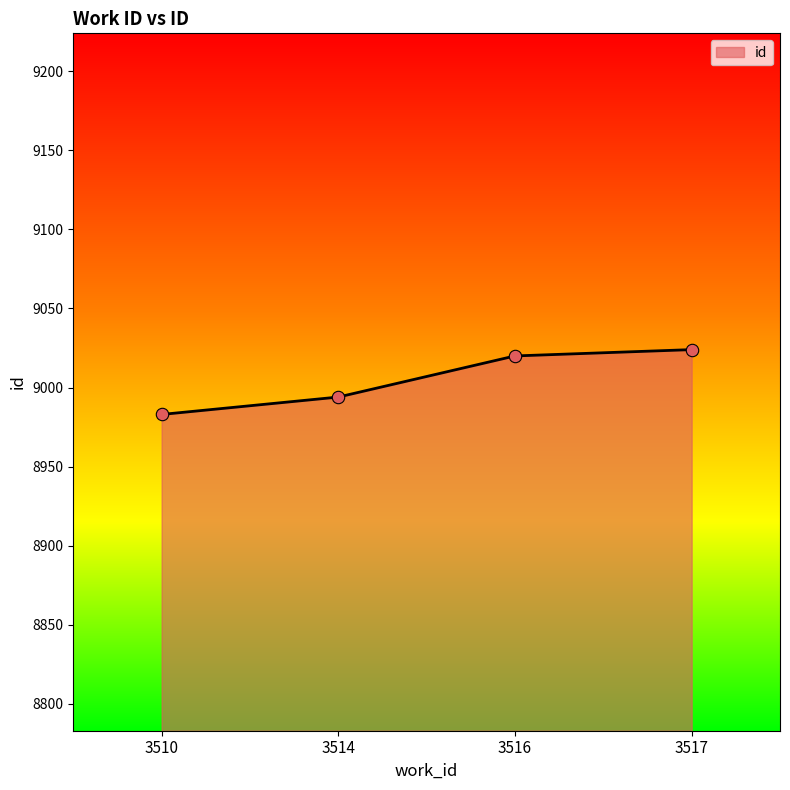

Between 3510 and 3514, which is larger?

3514